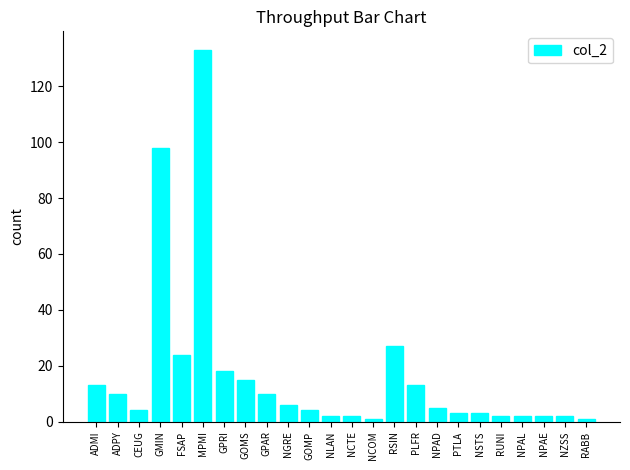

What is the maximum value shown in the chart?

133